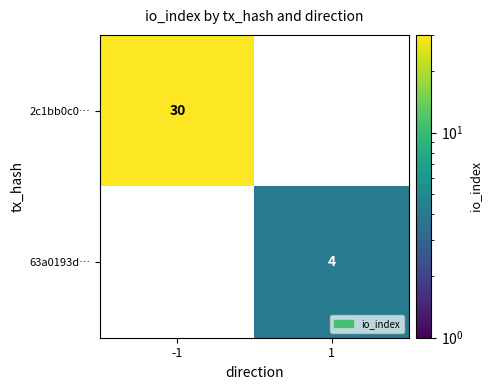

The 2c1bb0c0… series shows 9.7 at -1. True or false?

False